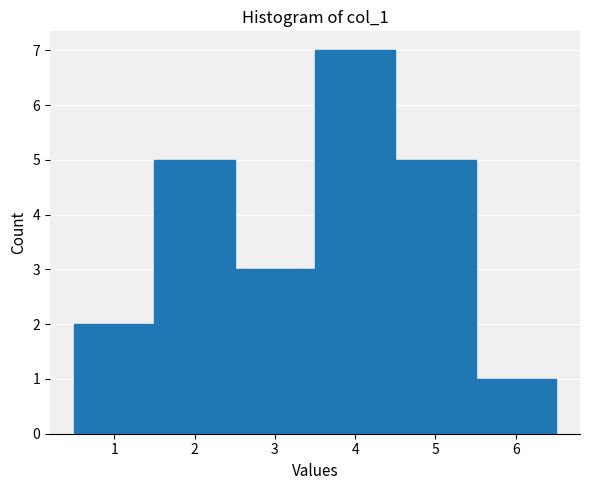

Over which range of the x-axis is the bar tallest?

3.5 to 4.5